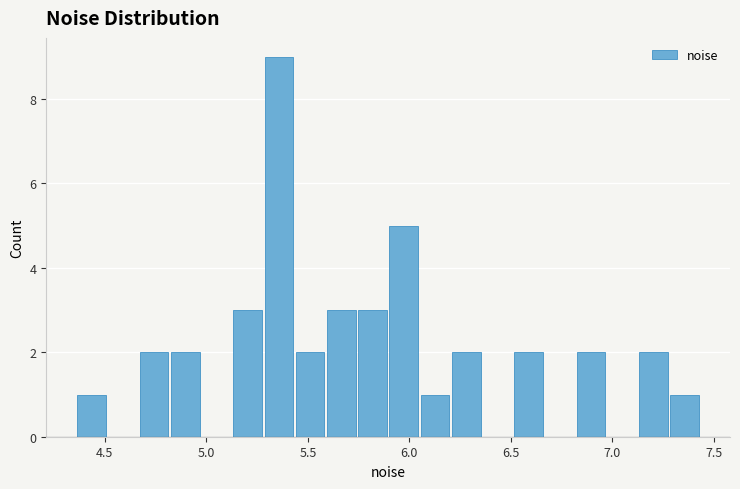

Around what value on the x-axis is the tallest bar? Give the approximate position of its centre, as read against the axis.

5.35